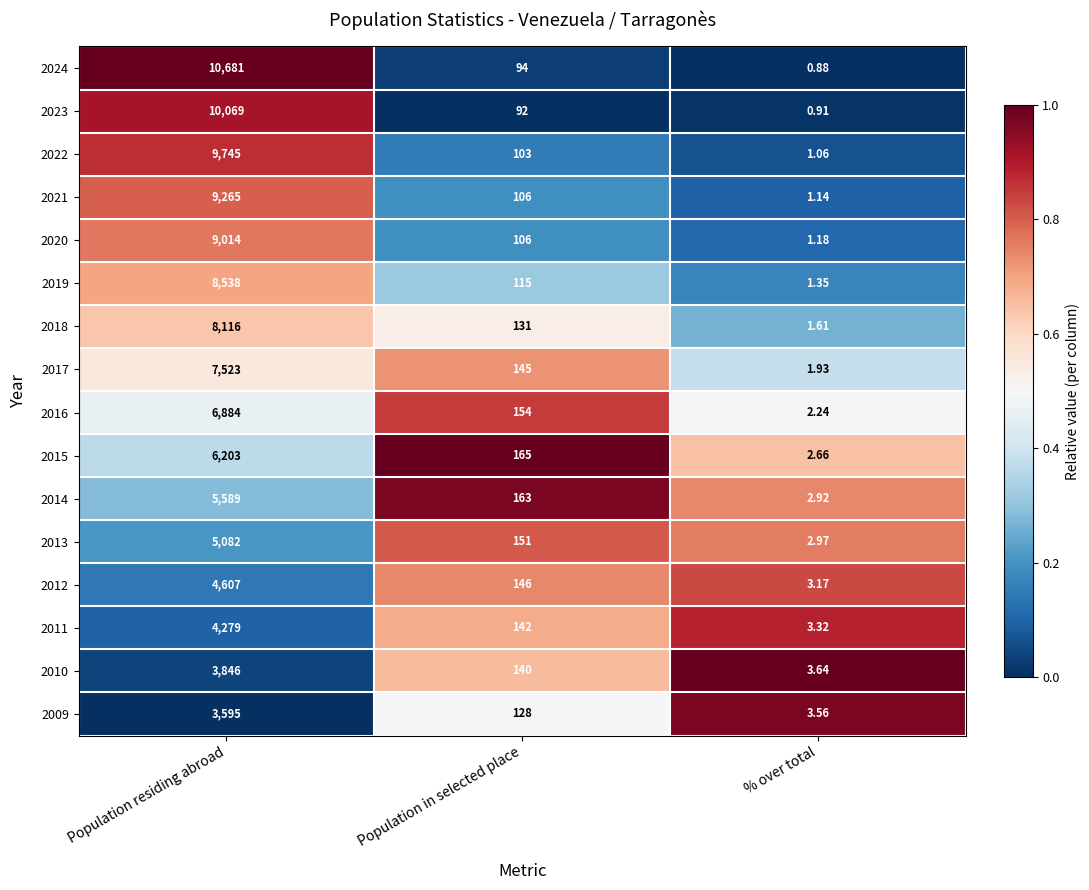

At which category is the sum across all series the highest?

Population residing abroad